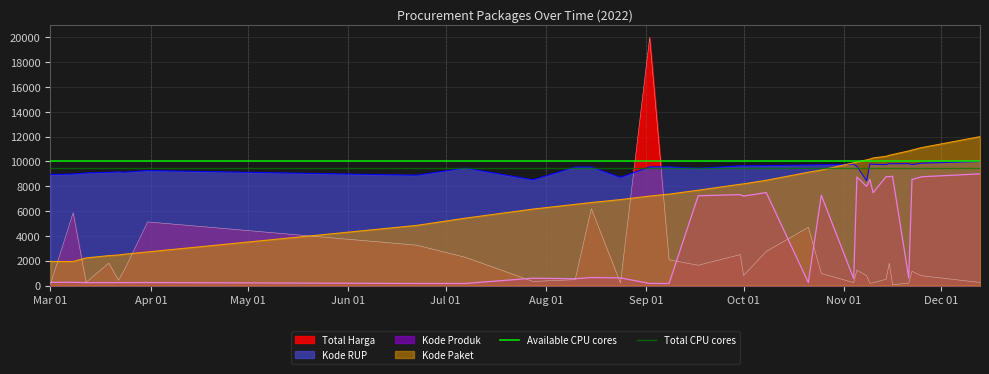

After their last crossing, which series has the higher values: Total Harga or Kode RUP?

Kode RUP